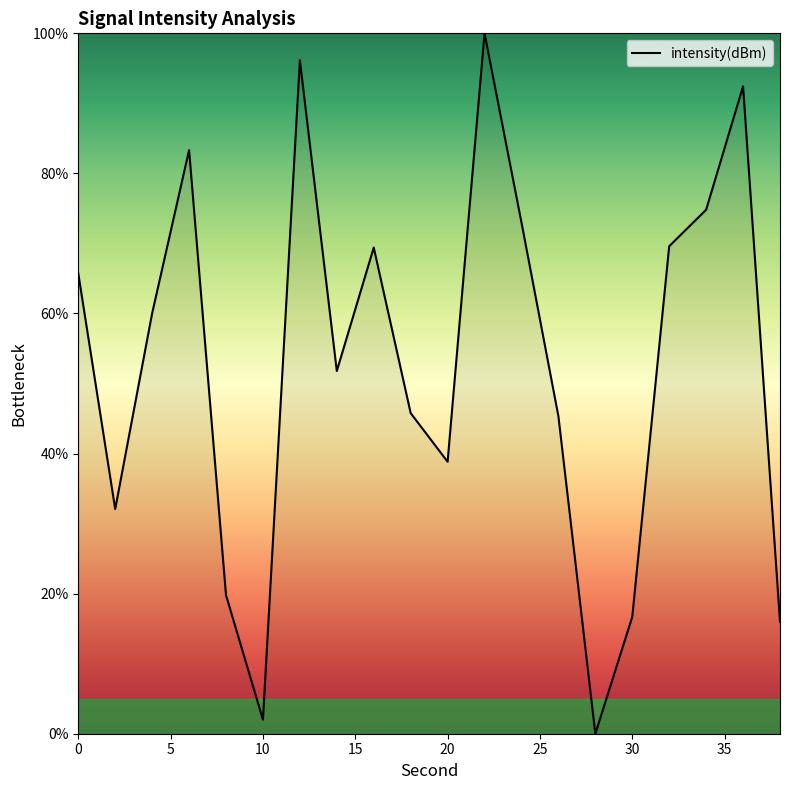

What is the difference between the second highest and minimum values?

96.2